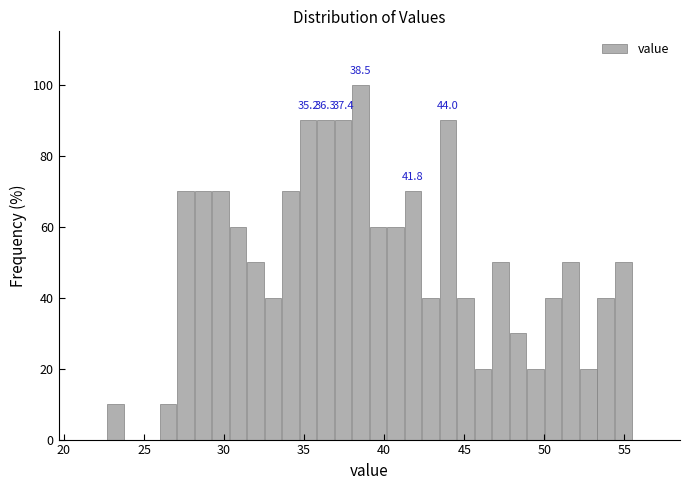

Read against the x-axis, roughly where is the centre of the tallest bar?

38.5